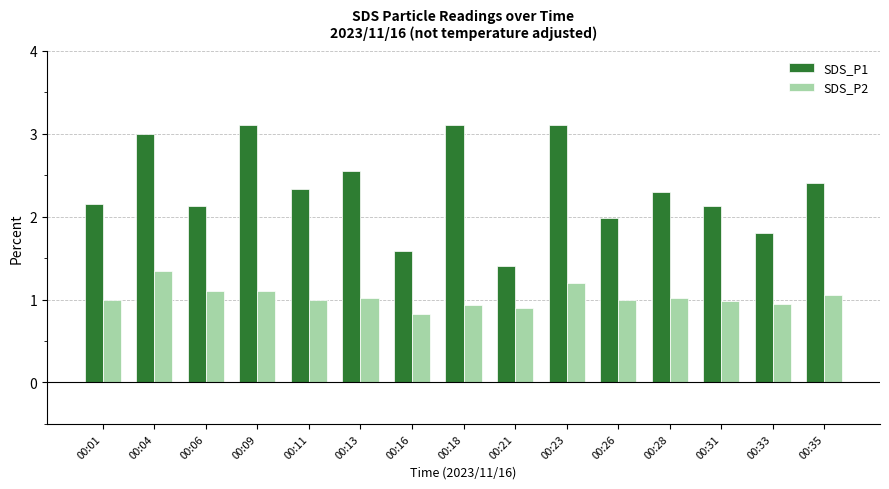

The SDS_P1 series shows 0.9 at 00:33. True or false?

False